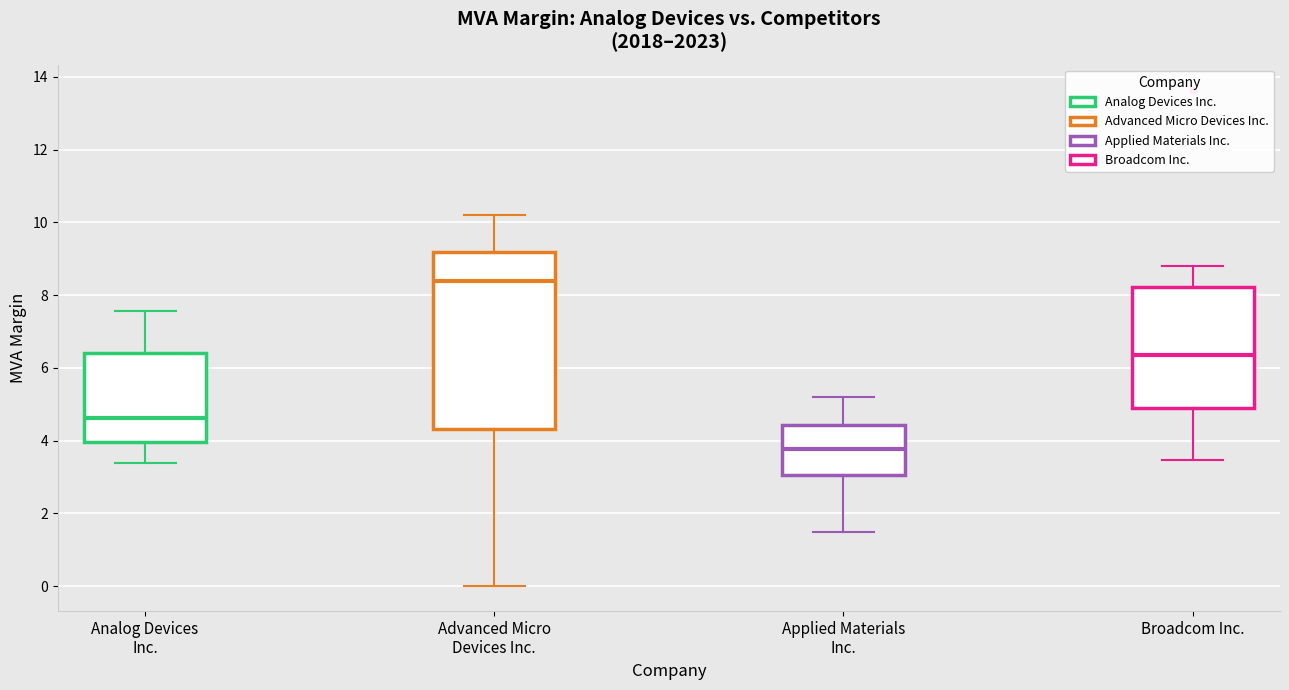

Which box has the highest median line?

Advanced Micro Devices Inc.